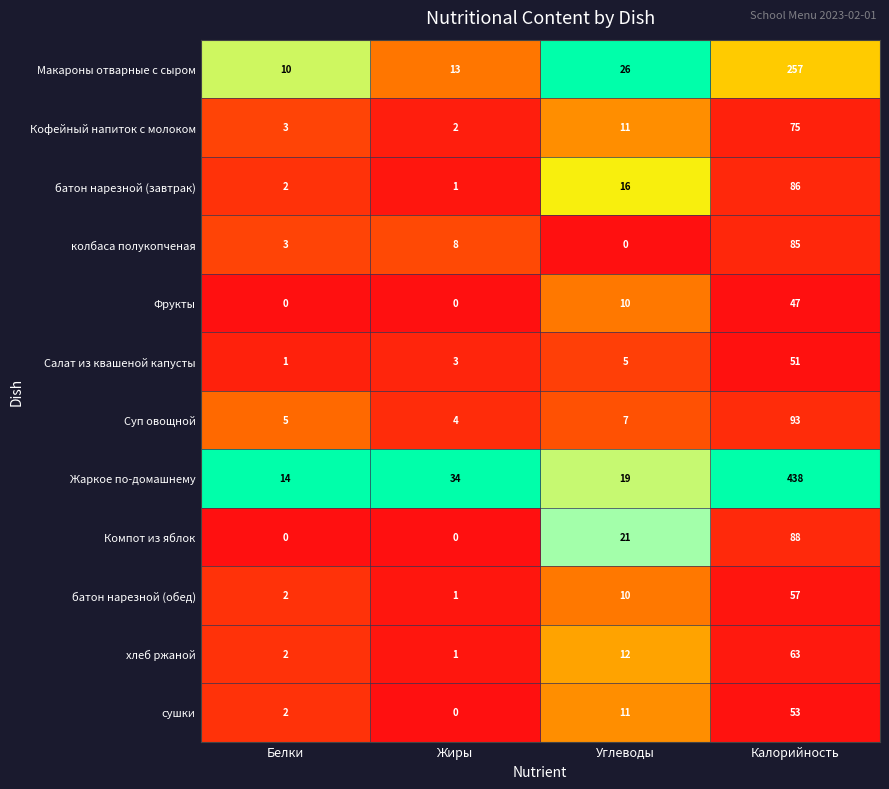

At which category is the sum across all series the highest?

Калорийность